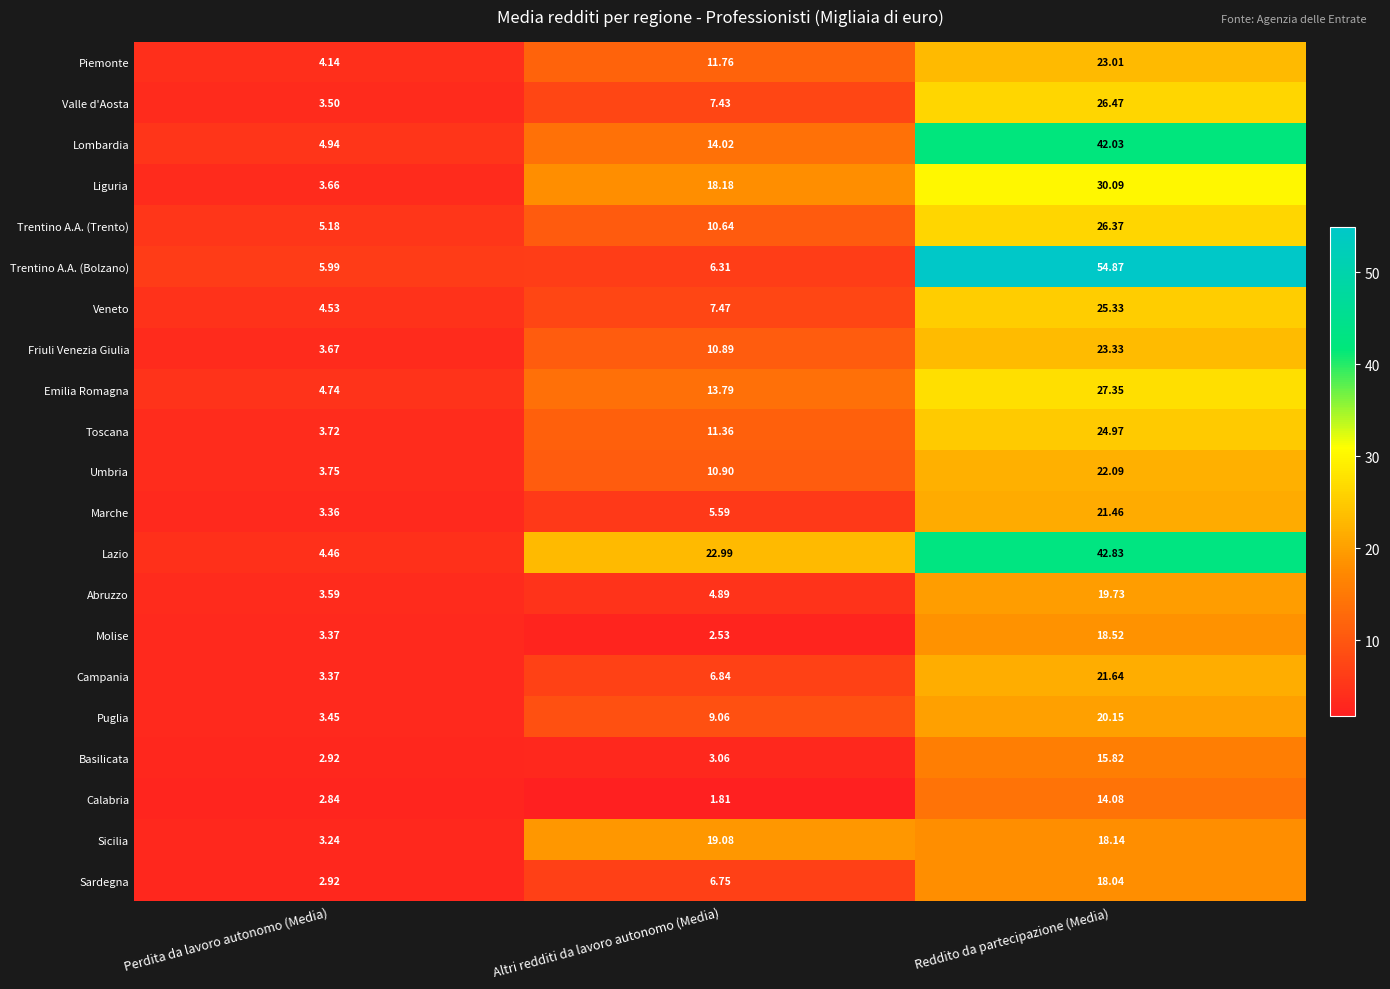

Where is Basilicata nearest to the value 9?

Altri redditi da lavoro autonomo (Media)